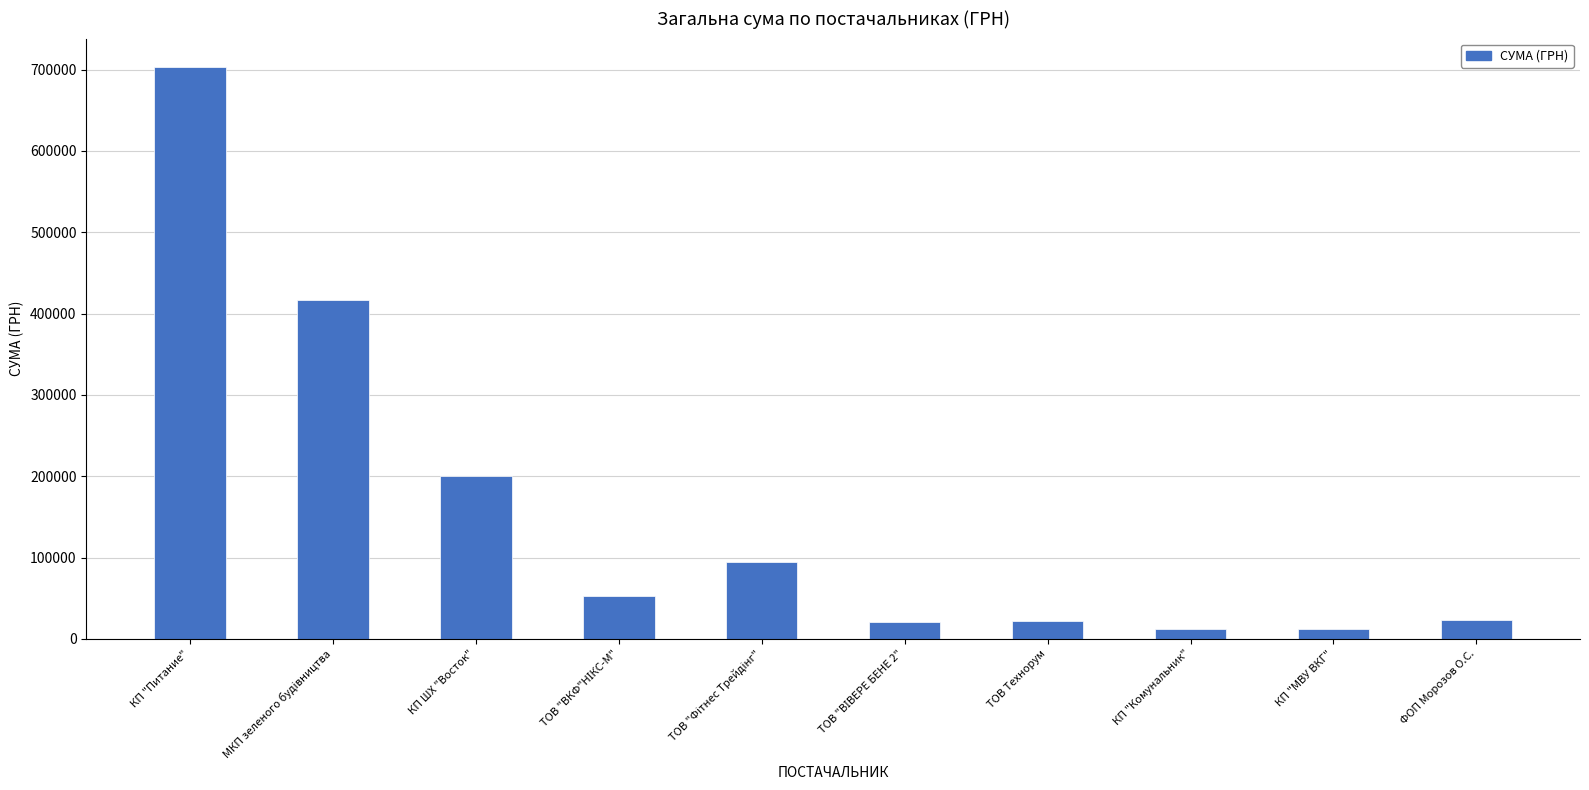

What is the average value?

155838.4